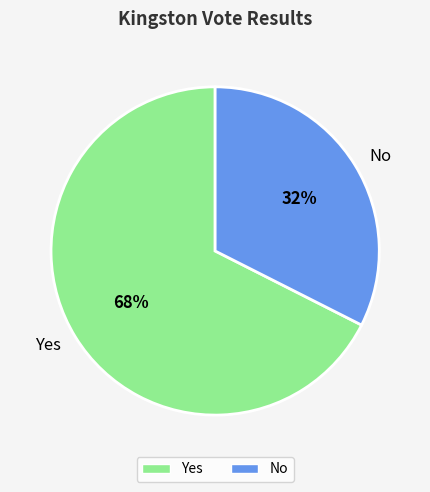

Which has a higher value, No or Yes?

Yes